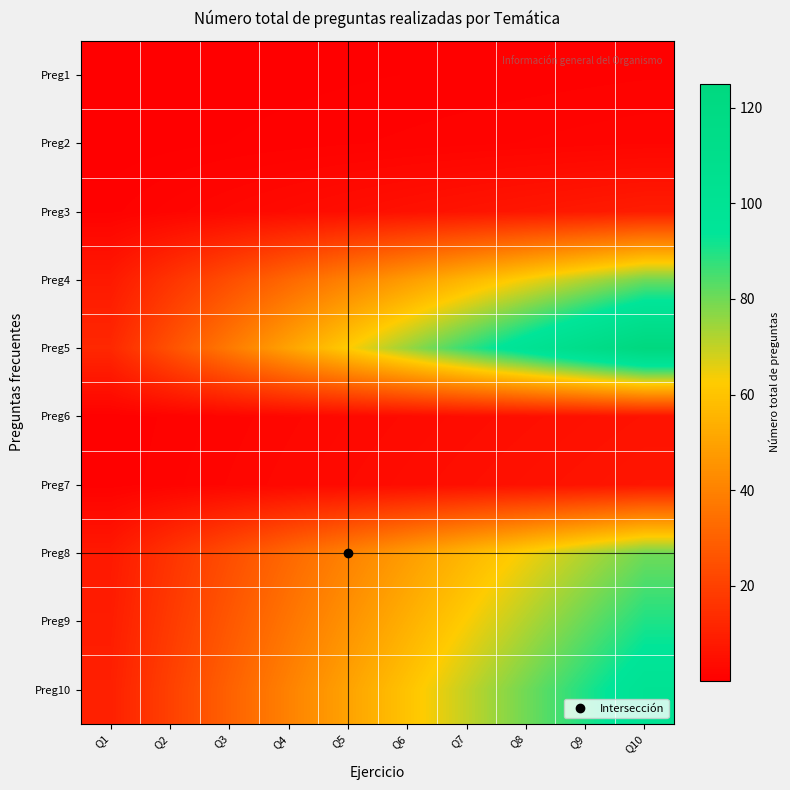

At which category is the sum across all series the highest?

Q10